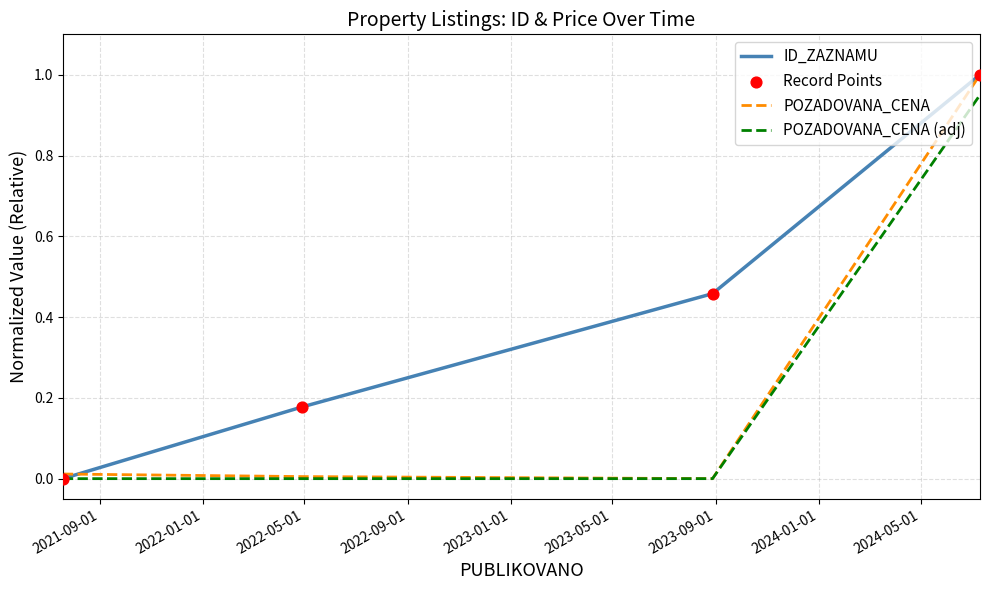

Which series has the largest total across all categories?

ID_ZAZNAMU